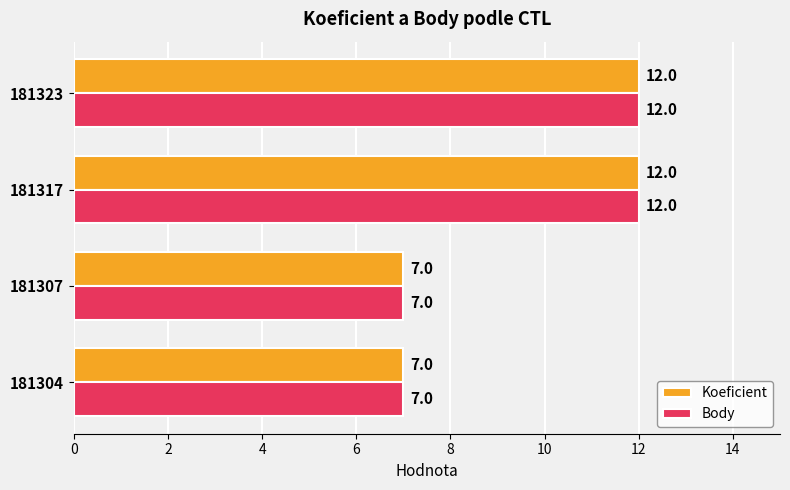

Count the Koeficient values in the range 7 to 12.

4